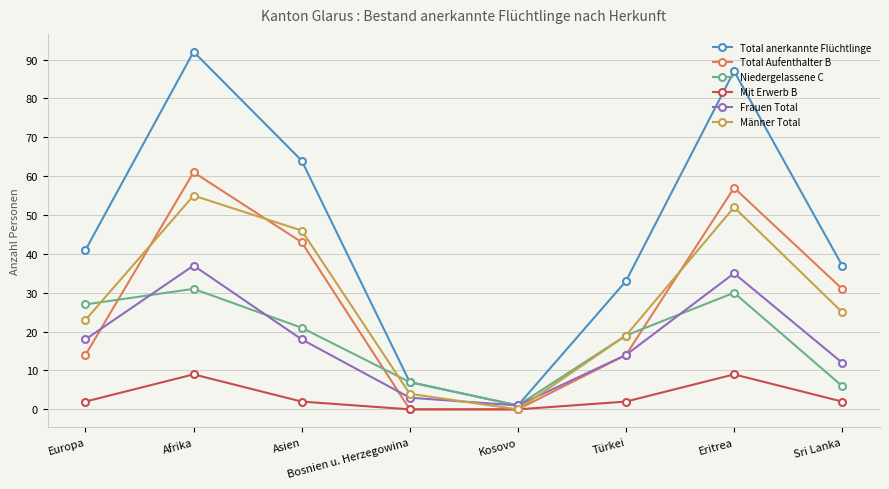

The value of Total Aufenthalter B at Sri Lanka is 10. True or false?

False